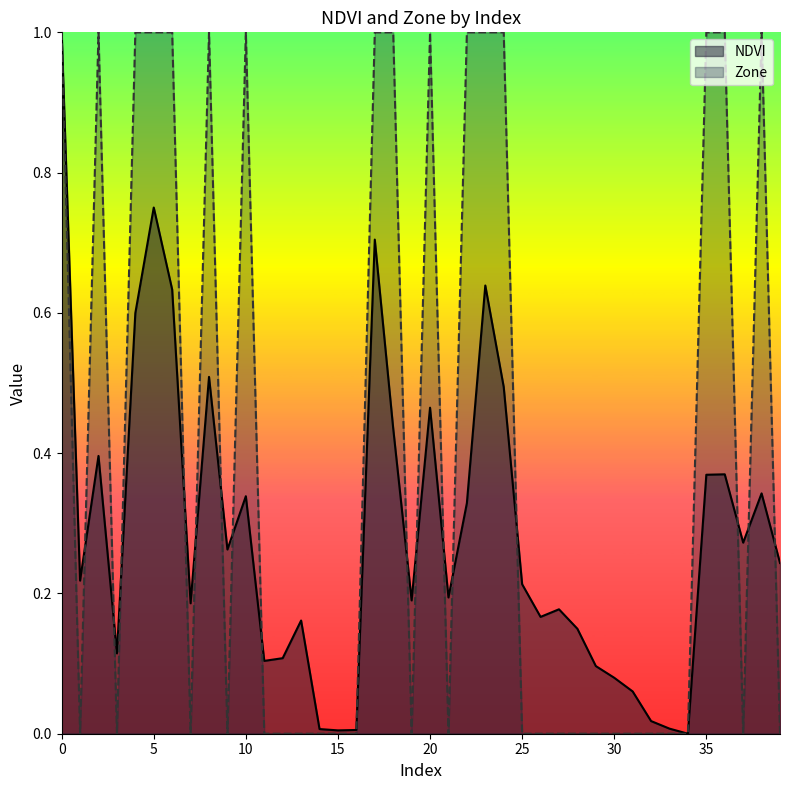

Is it true that Zone equals -0.5 at 28?

False